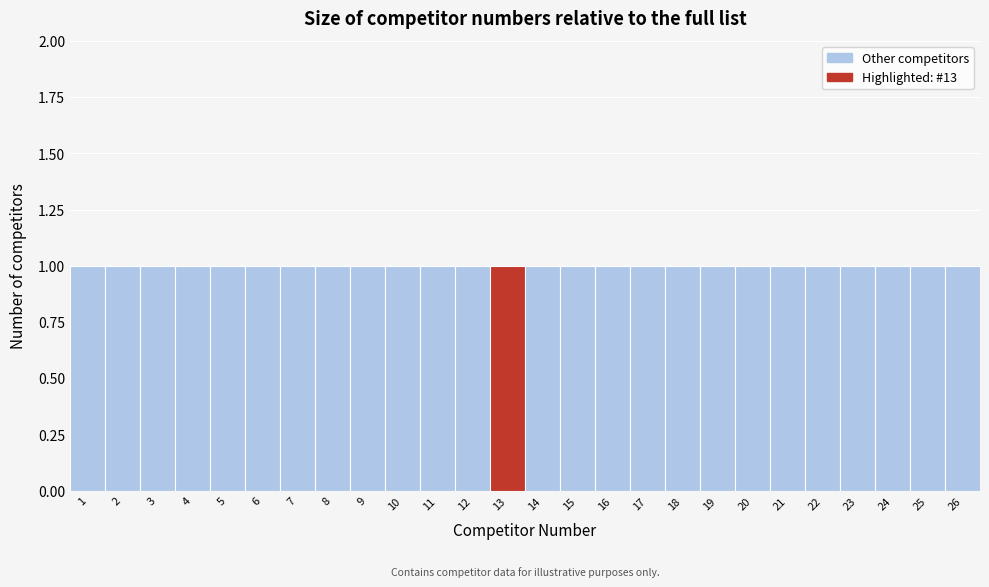

What is the height of the bar covering 25.5 to 26.5 on the x-axis? The values are not printed on the chart, so give them approximately, as read against the axis.

1